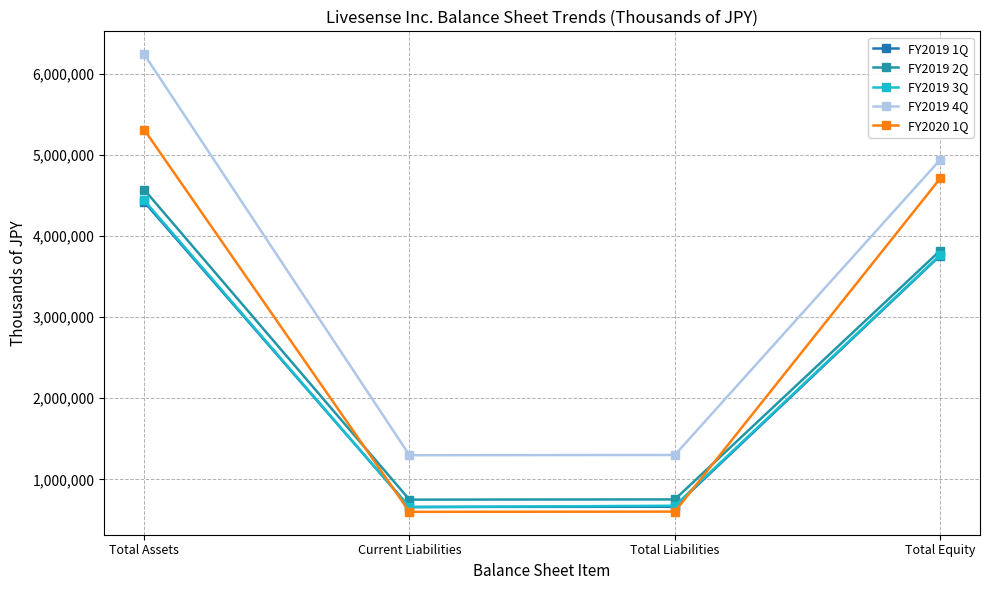

What is the label of the 2nd point from the right?

Total Liabilities